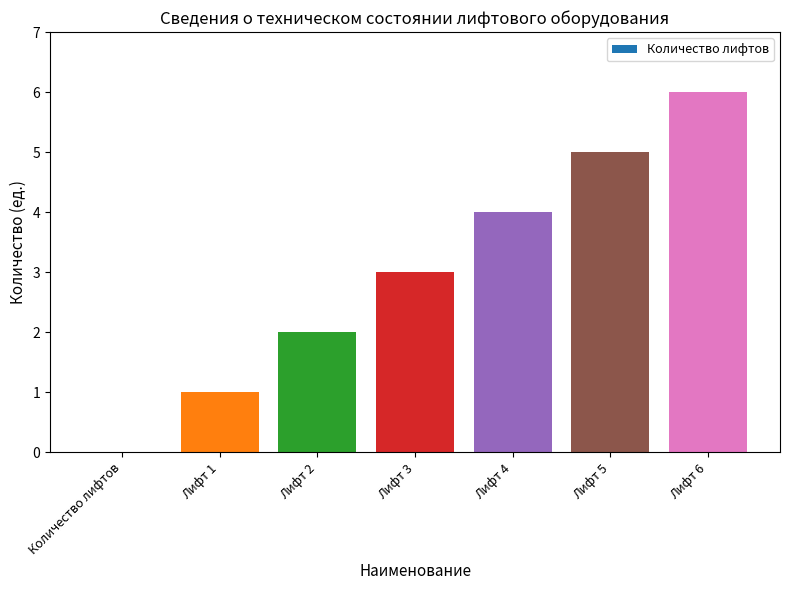

What is the greatest value displayed?

6